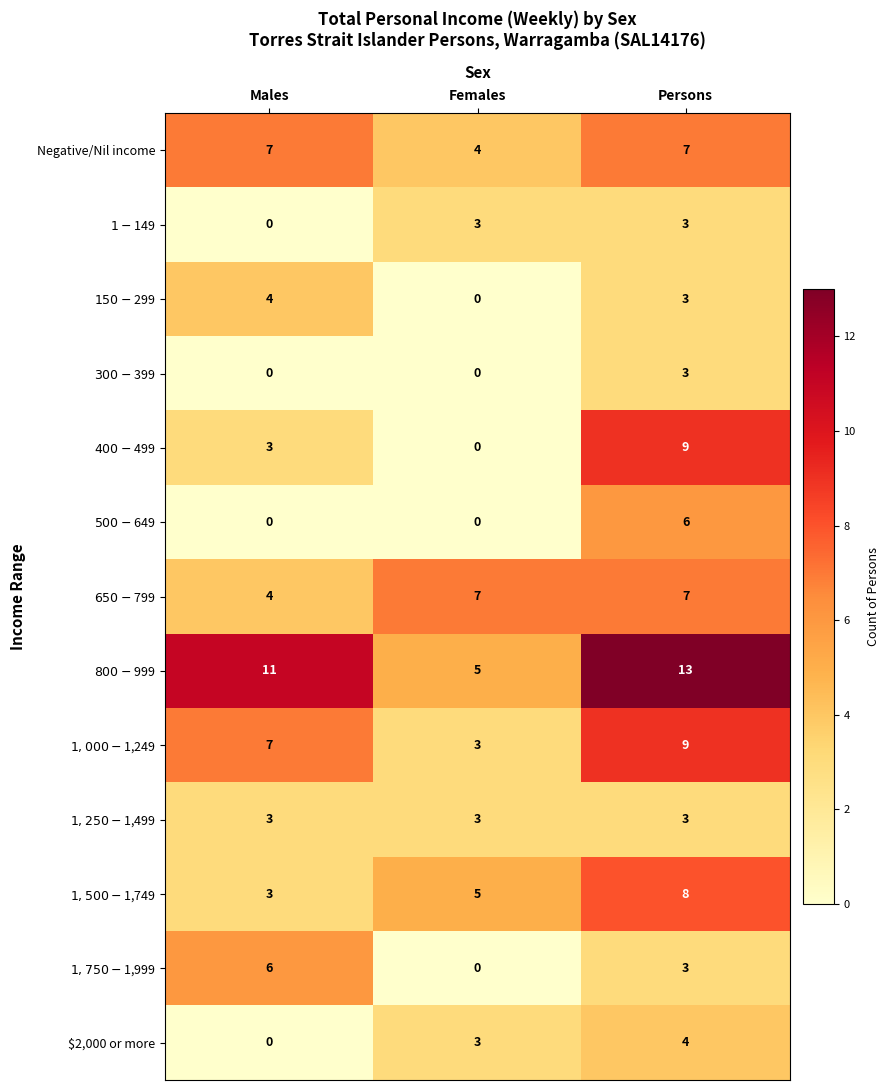

At which label does $2,000 or more reach its minimum?

Males